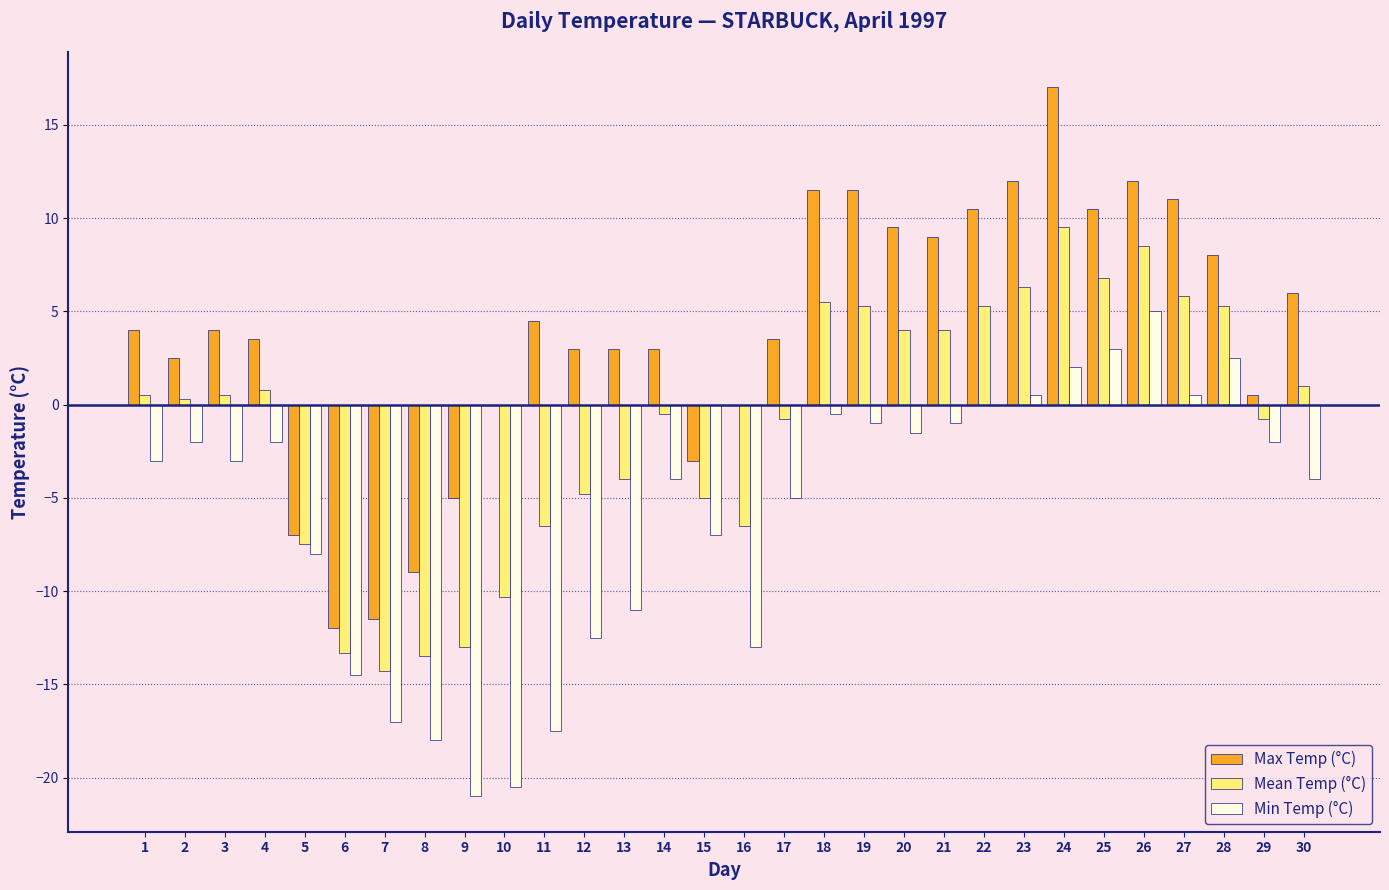

How many groups of bars are there?

30